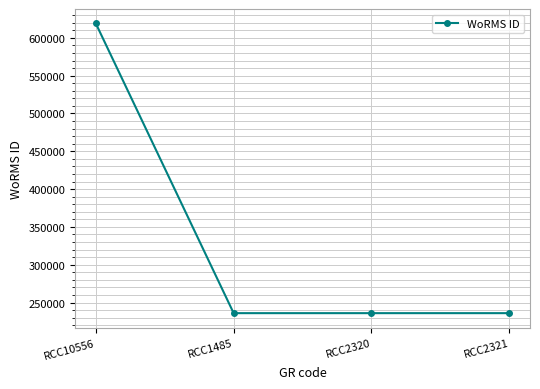

What is the change in value from RCC10556 to RCC2320?

-382996